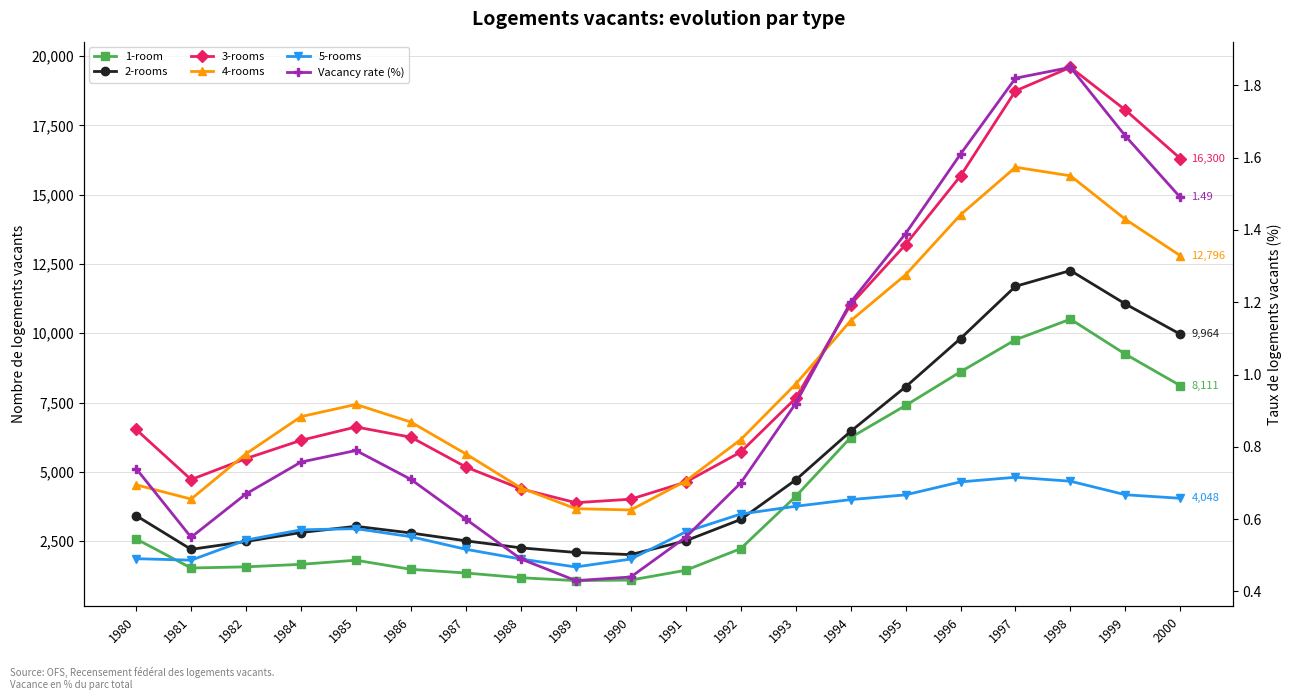

How many categories are shown in the chart?

20